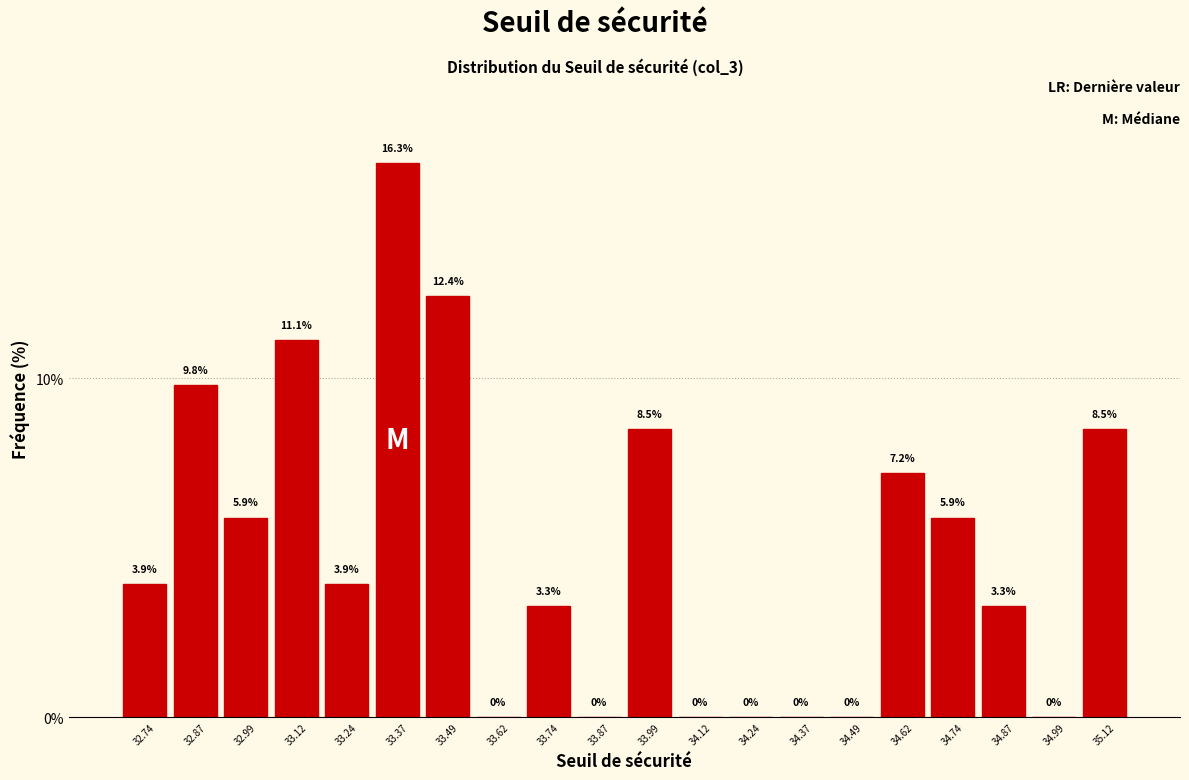

Reading left to right, list every bar in this chart as the range it spans on the x-axis followed by its height. The bar edges are not printed on the chart, so give them approximately, as read against the axis.

32.68 to 32.80: 3.9
32.80 to 32.94: 9.8
32.94 to 33.06: 5.9
33.06 to 33.18: 11.1
33.18 to 33.30: 3.9
33.30 to 33.44: 16.3
33.44 to 33.56: 12.4
33.56 to 33.68: 0.0
33.68 to 33.80: 3.3
33.80 to 33.94: 0.0
33.94 to 34.06: 8.5
34.06 to 34.18: 0.0
34.18 to 34.30: 0.0
34.30 to 34.42: 0.0
34.42 to 34.56: 0.0
34.56 to 34.68: 7.2
34.68 to 34.80: 5.9
34.80 to 34.92: 3.3
34.92 to 35.06: 0.0
35.06 to 35.18: 8.5